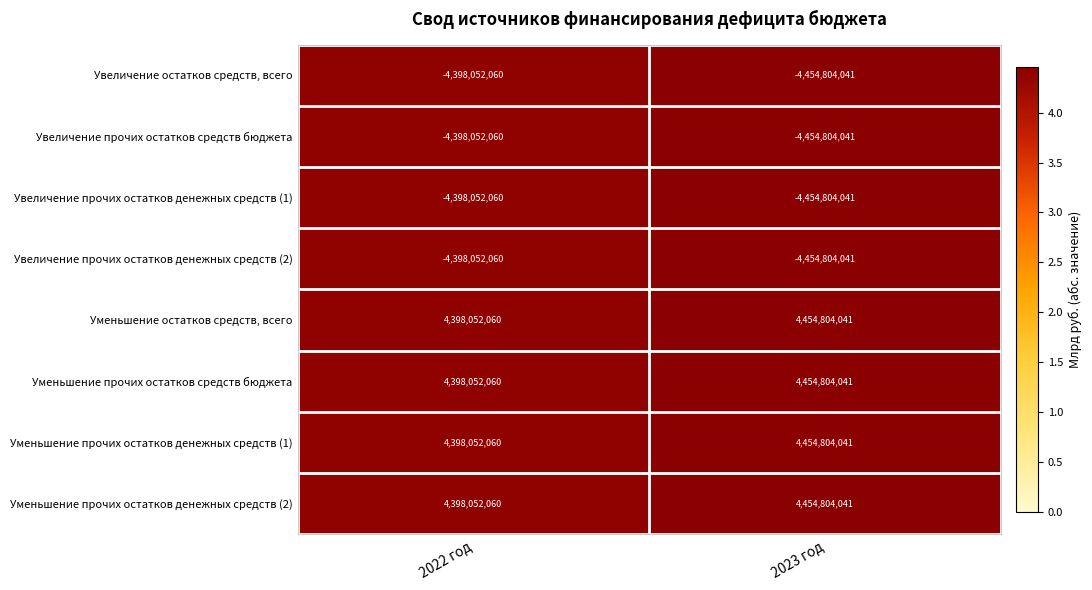

How many categories are shown in the chart?

2